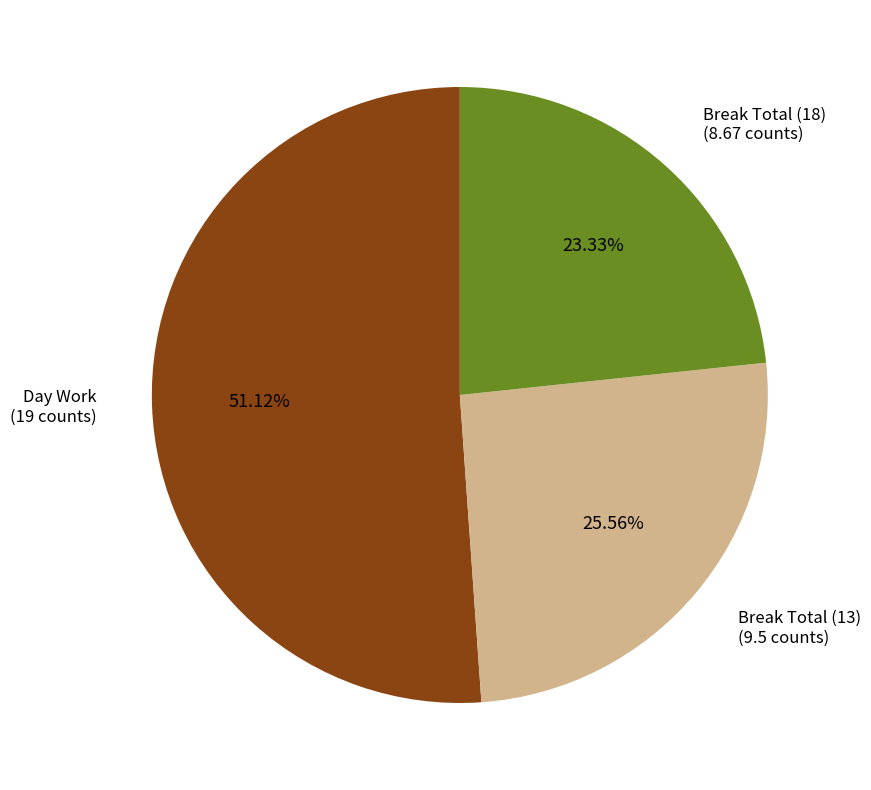

Is Day Work (19 counts) the majority of the pie?

Yes